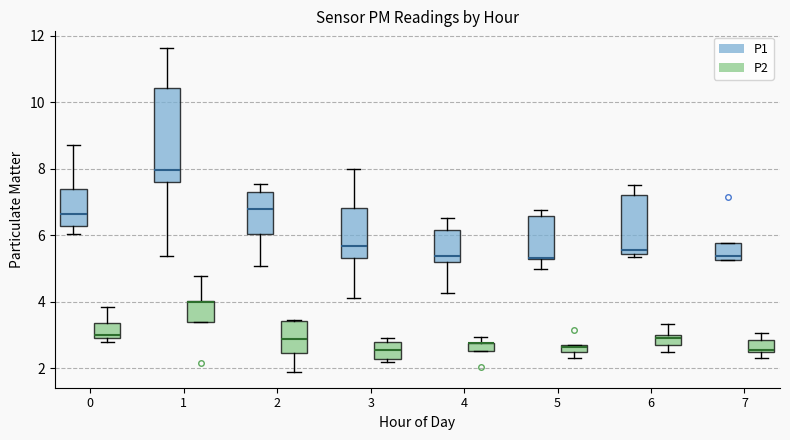

Comparing the boxes themselves (not the whiskers), which one is the tallest?

1 (P1)